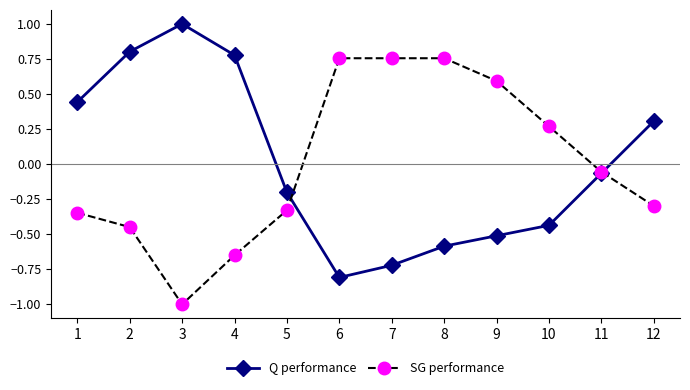

What is the minimum value shown in the chart?

-1.0